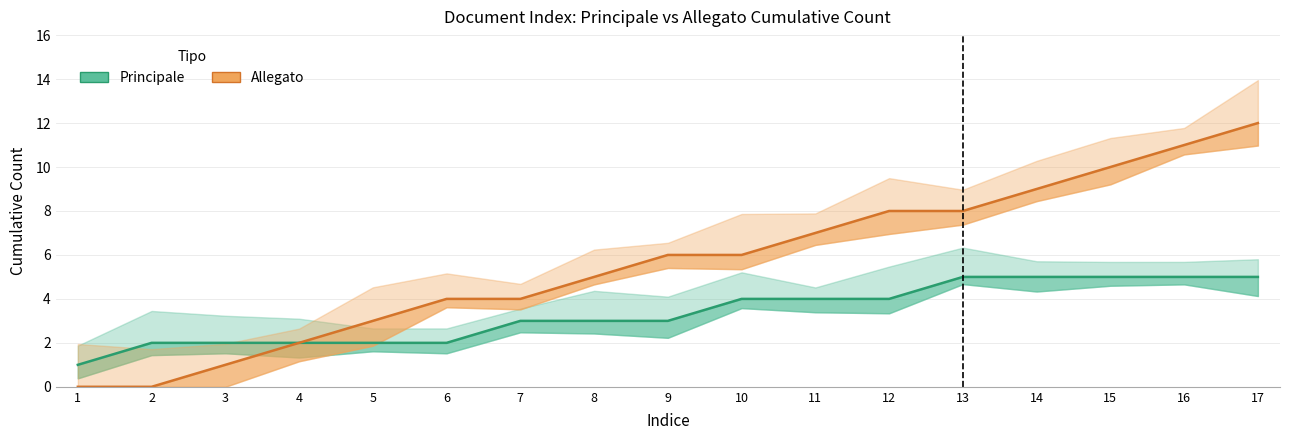

At which label is Principale closest to 3?

7